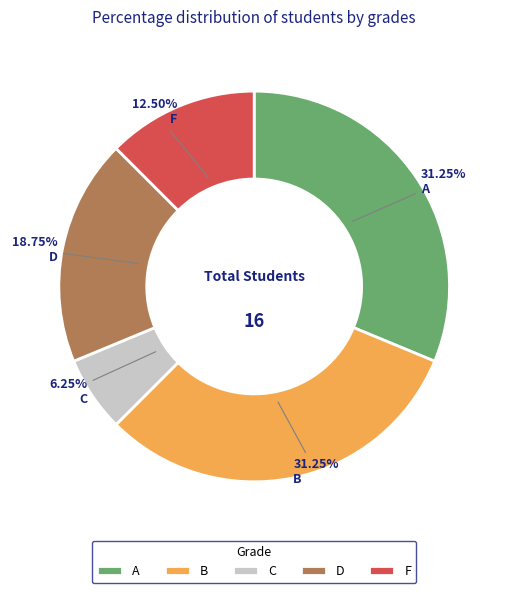

To the nearest percent, what is the difference between the largest and smallest slice percentages?

25%